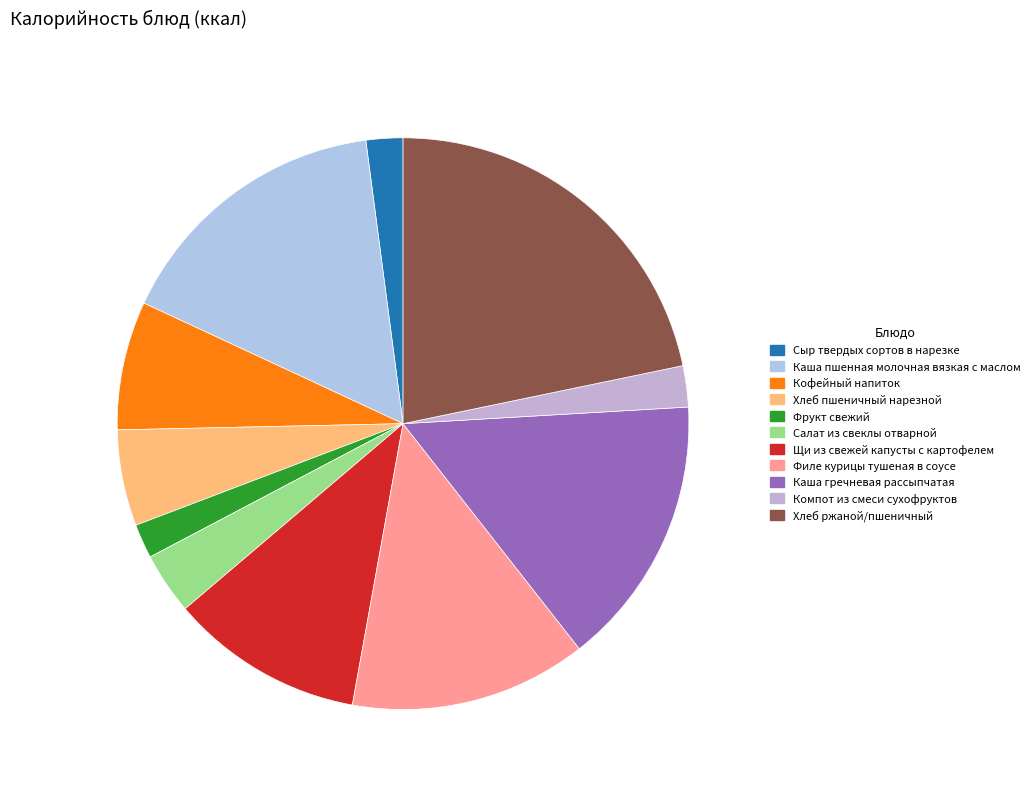

How much of the chart is everything except Хлеб ржаной/пшеничный?

78.3%